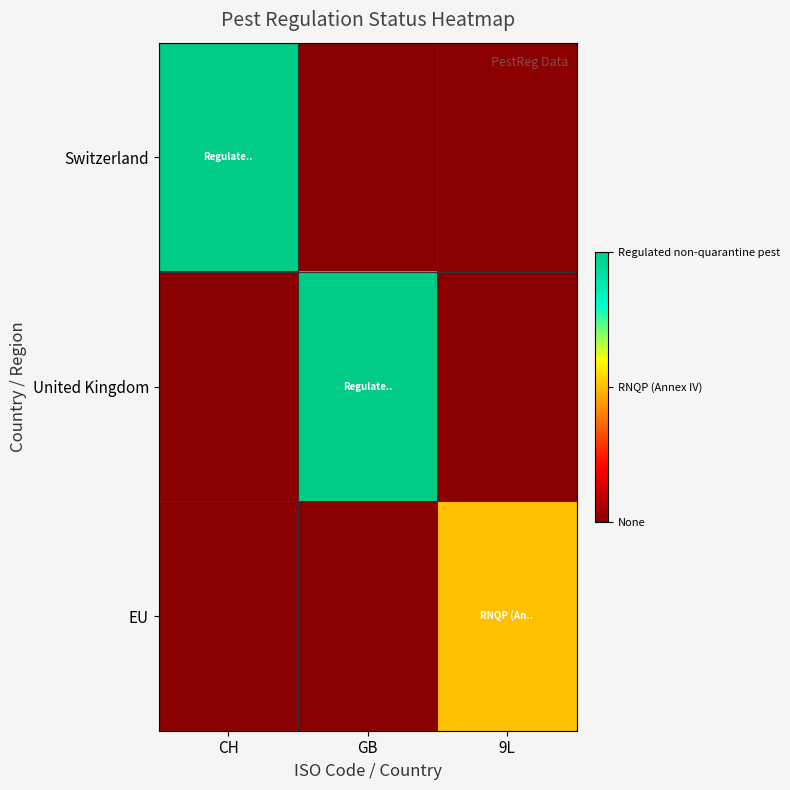

How many categories are shown in the chart?

3